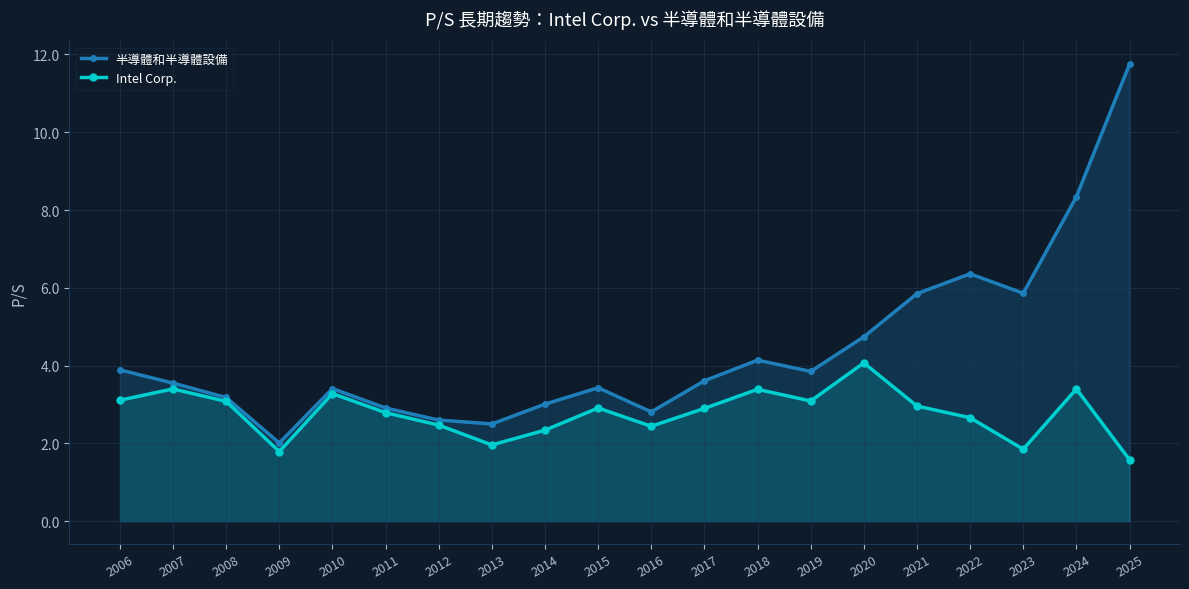

Which series has the largest total across all categories?

半導體和半導體設備